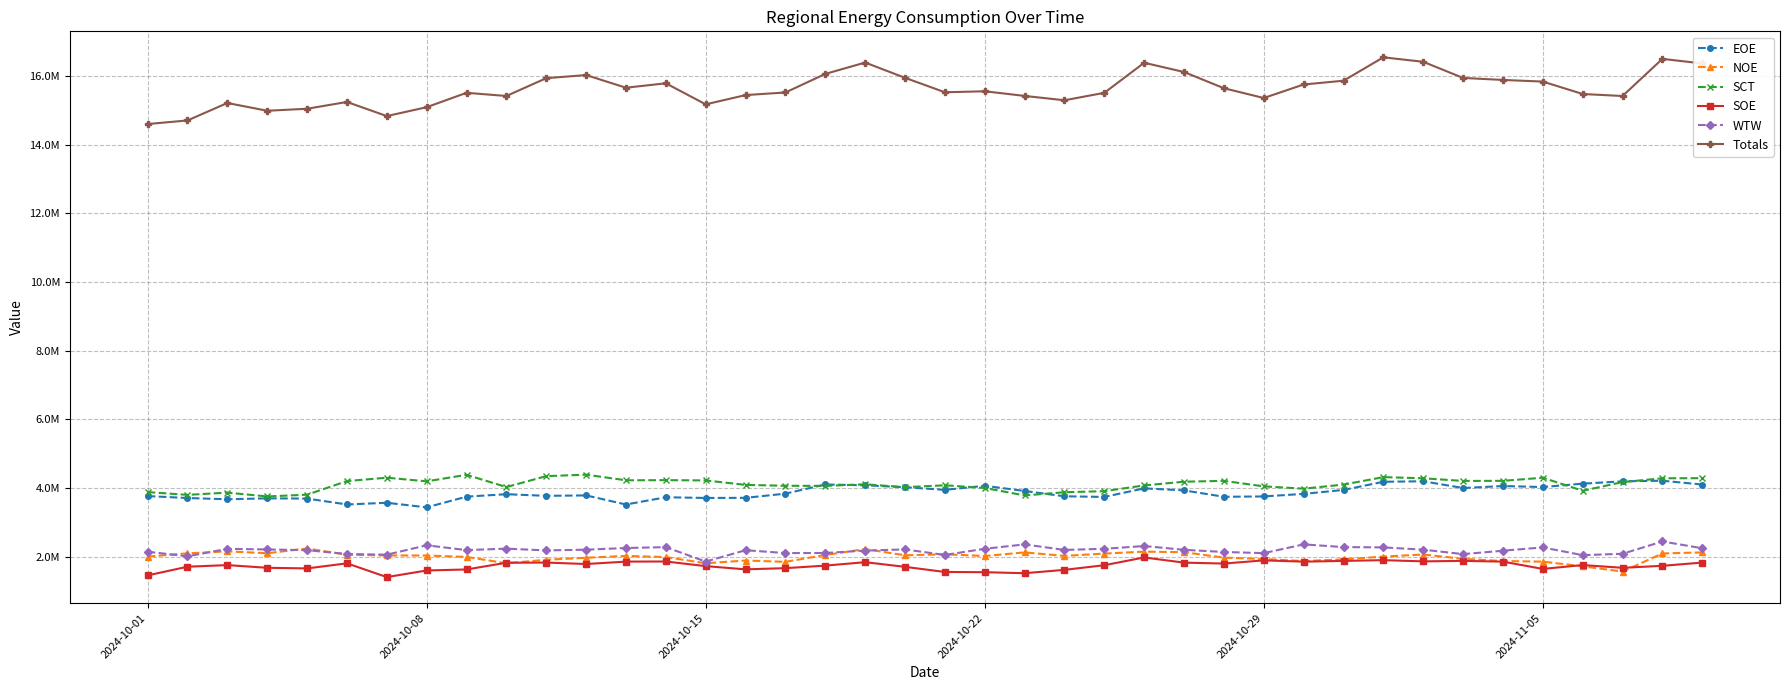

Which series has the widest spread of values?

Totals